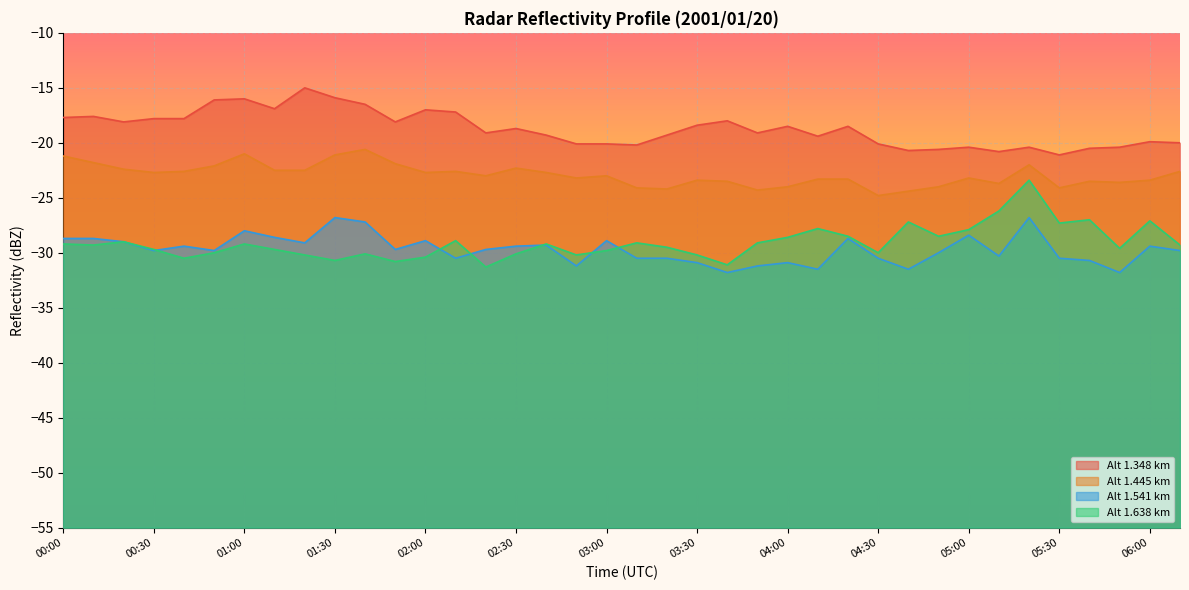

At which label does 1.541 first exceed -29?

00:00